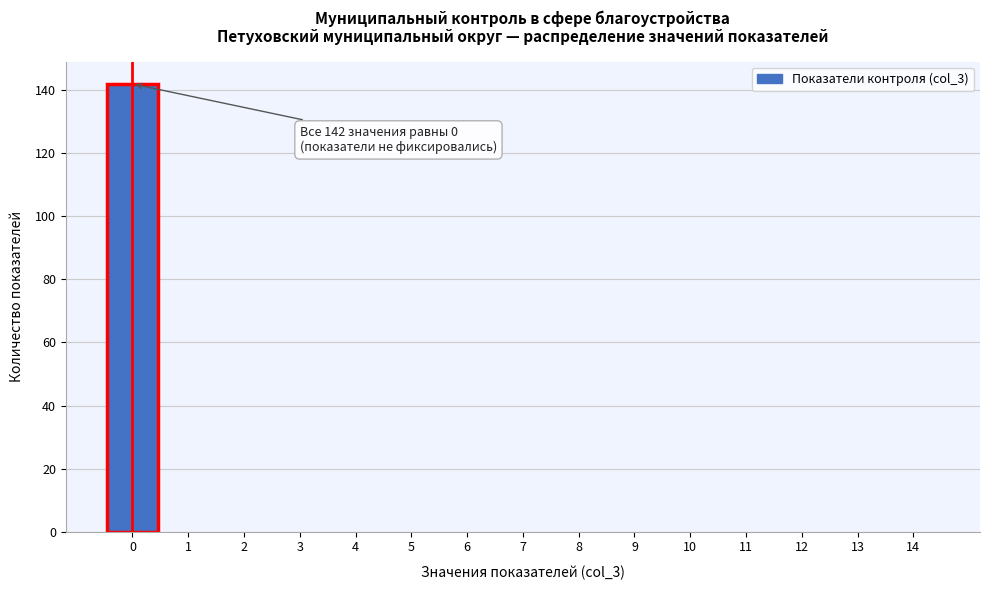

Which range on the x-axis has the tallest bar?

-0.5 to 0.5